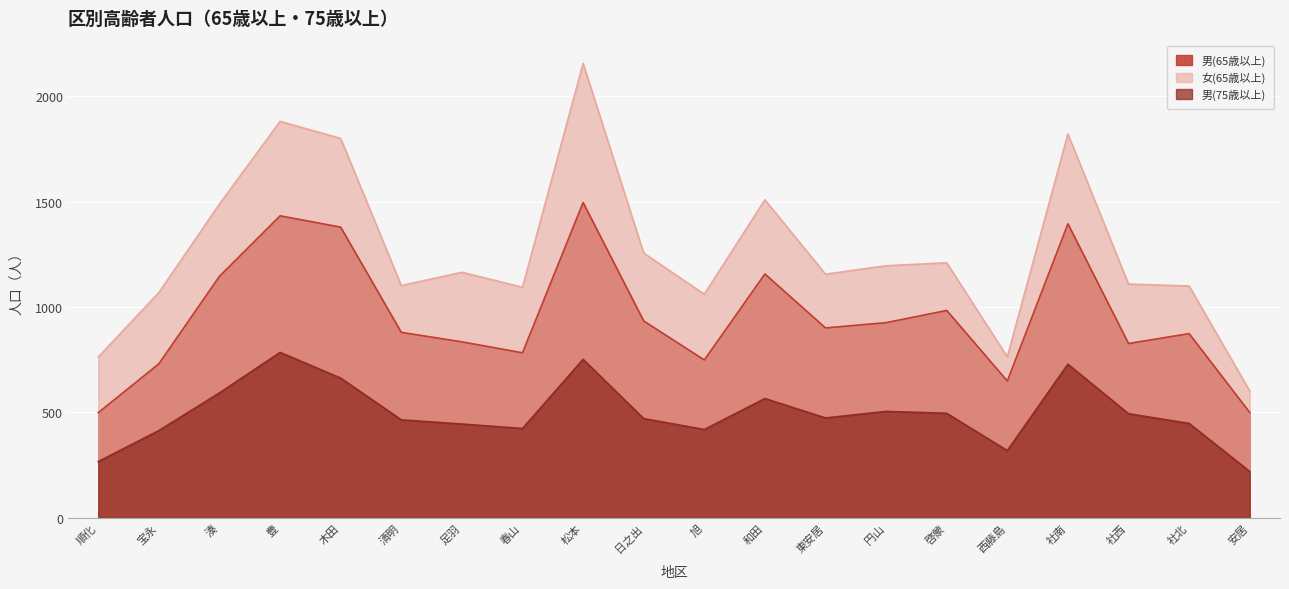

At which label is 女(65歳以上) closest to 1379?

湊